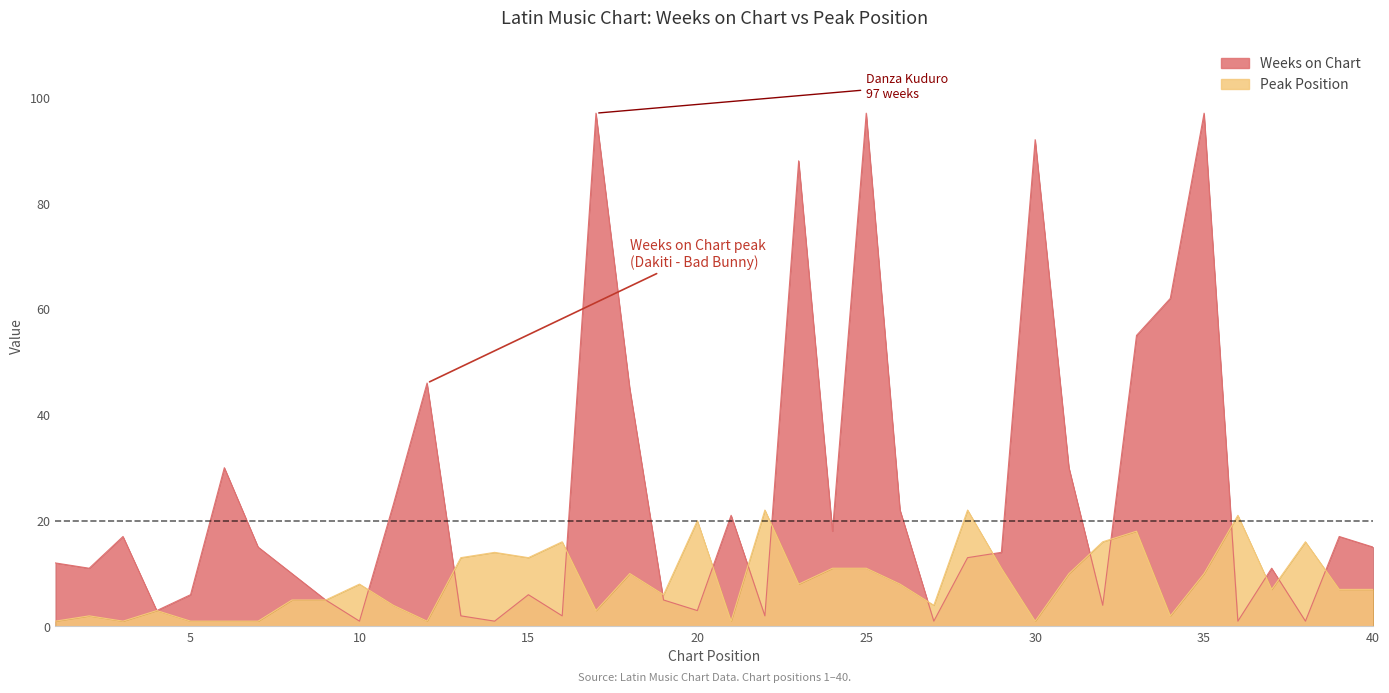

At which category is the sum across all series the highest?

25